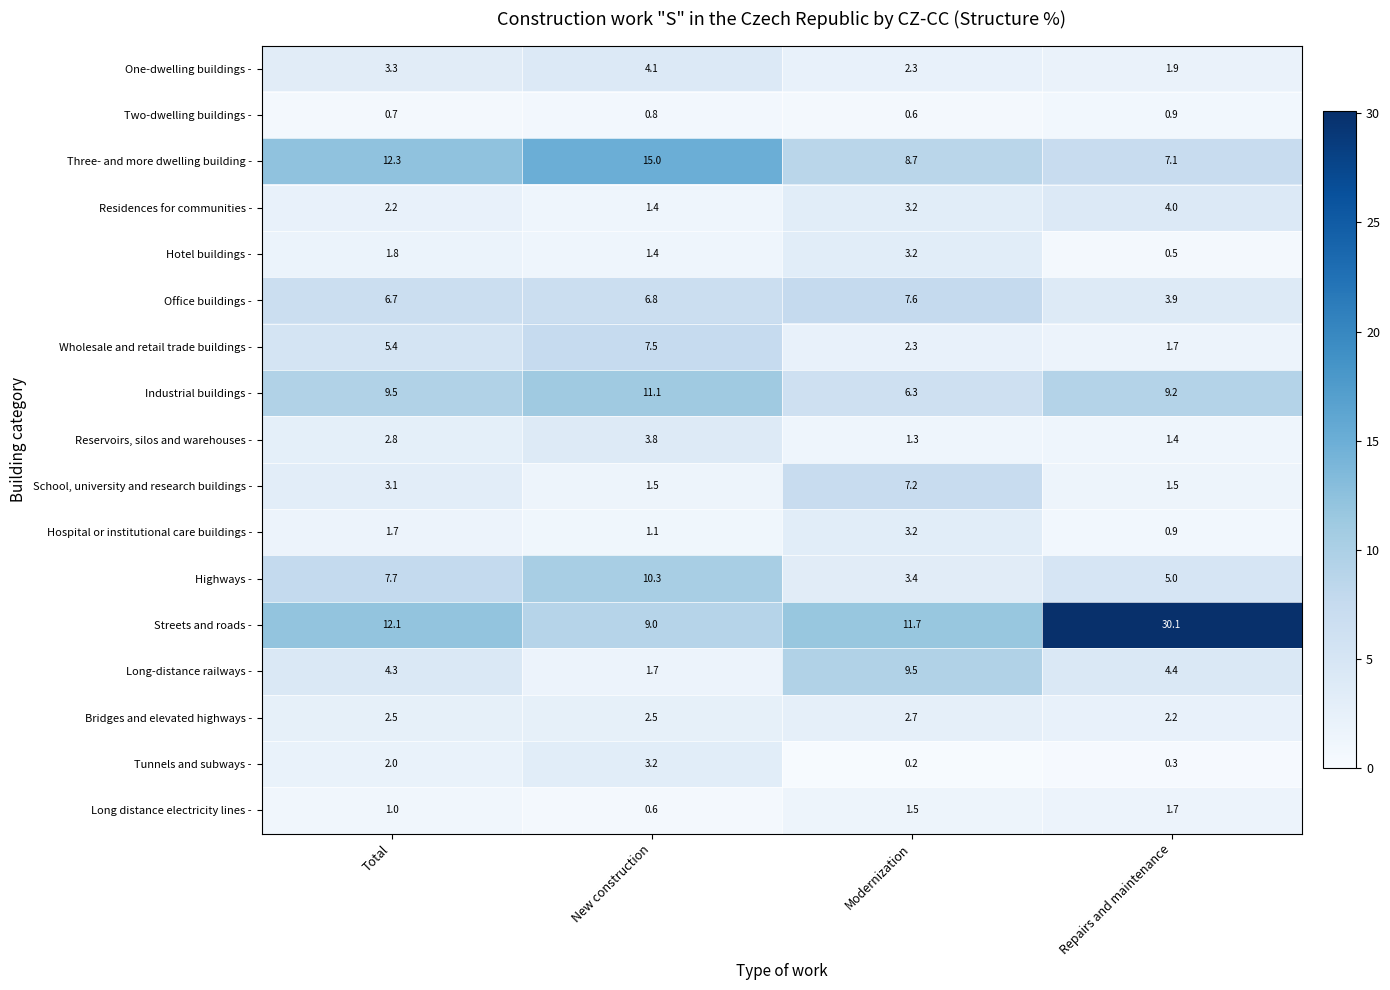

What is the spread (max minus min) of values at Repairs and maintenance?

29.8